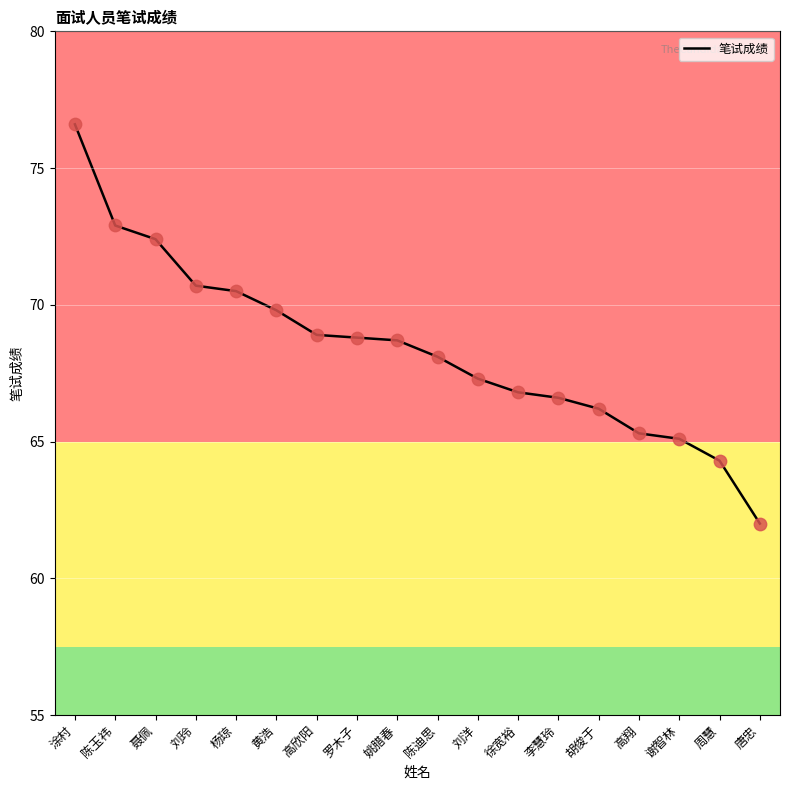

What is the ratio of the value at 高翔 to the value at 陈玉祎?

0.9